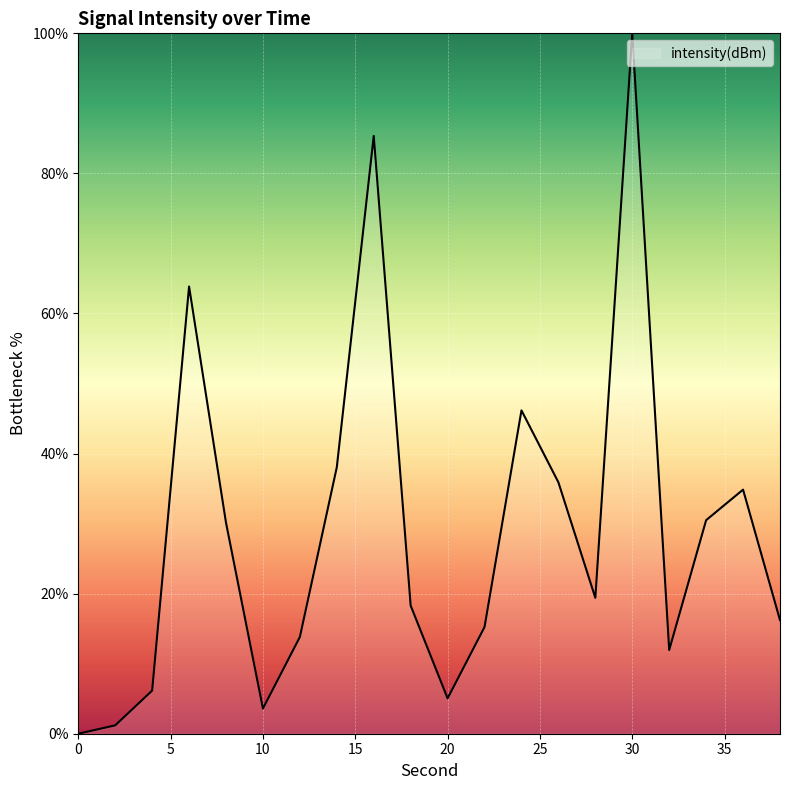

What is the difference between the maximum and minimum values?

100.0